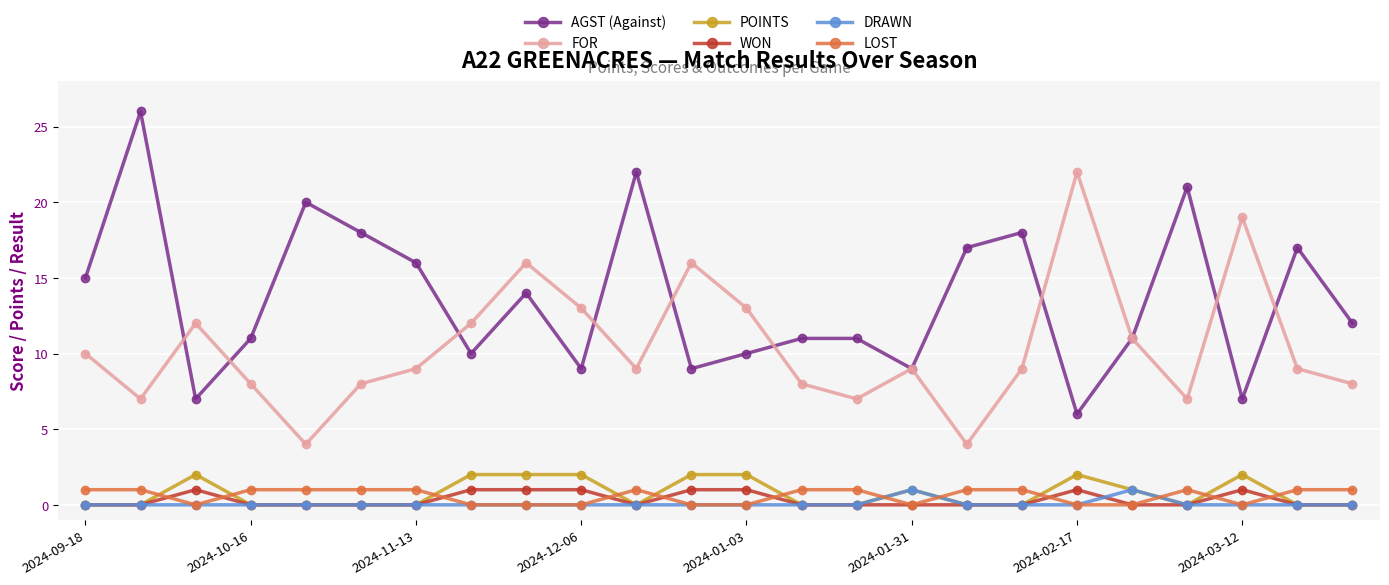

True or false: AGST (Against) and POINTS intersect in this chart.

False